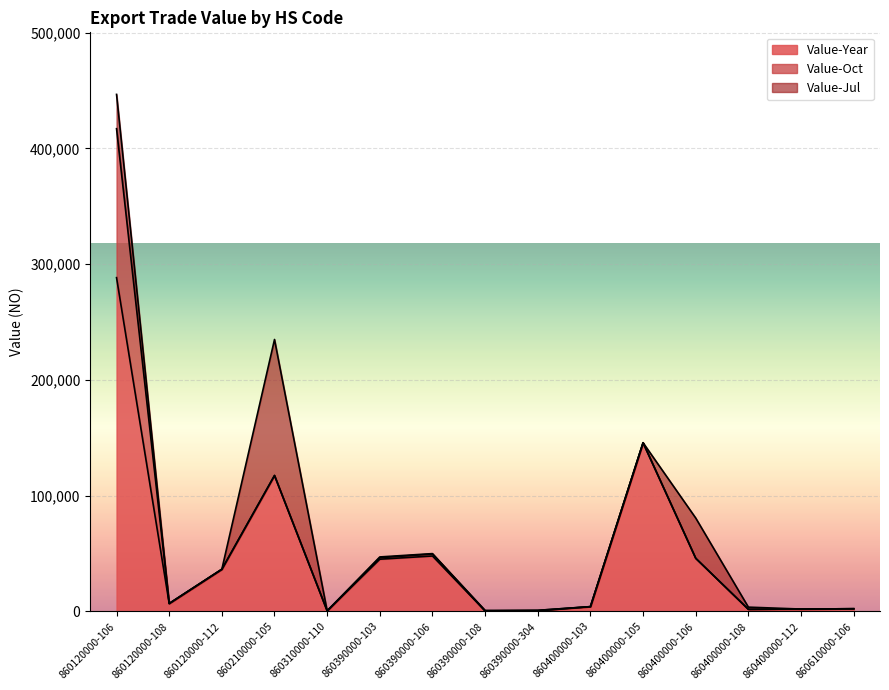

What is the label of the 10th point from the left?

860400000-103